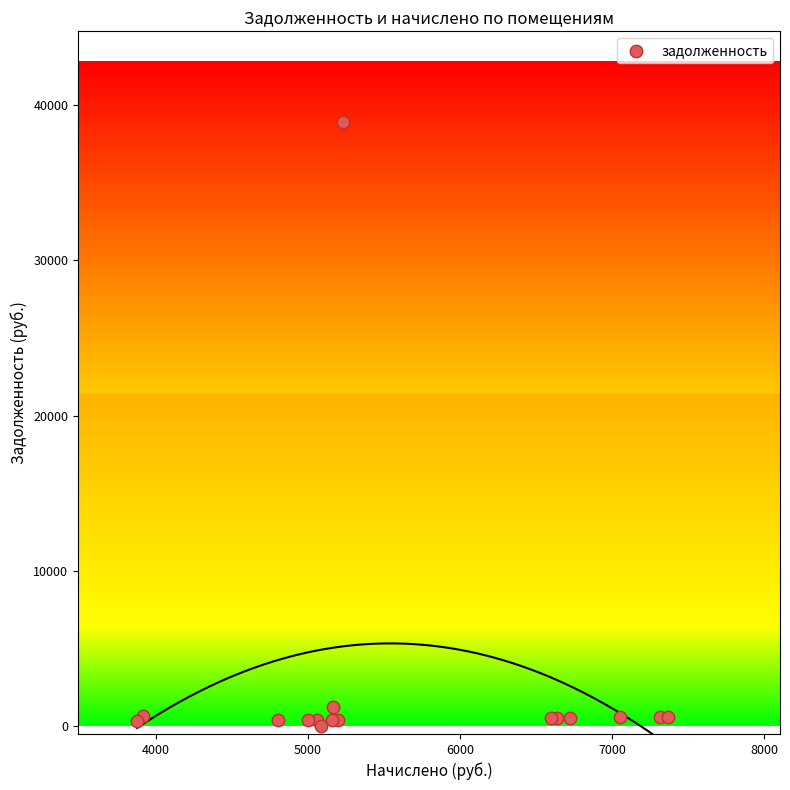

What Y value in the scatter plot is closest to 19449?

1258.9